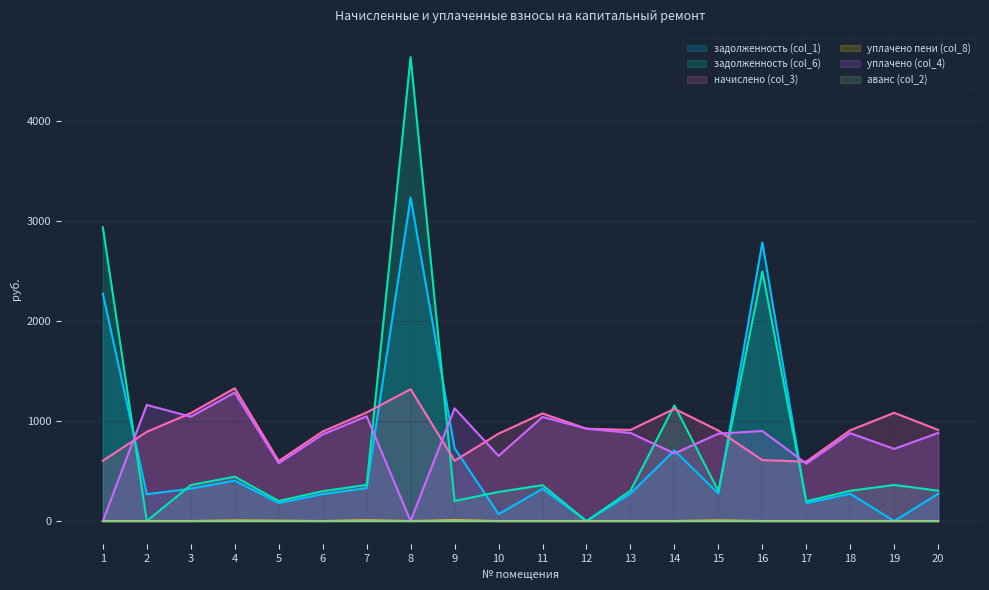

Is the value of начислено (col_3) at 8 greater than the value of уплачено (col_4) at 20?

Yes